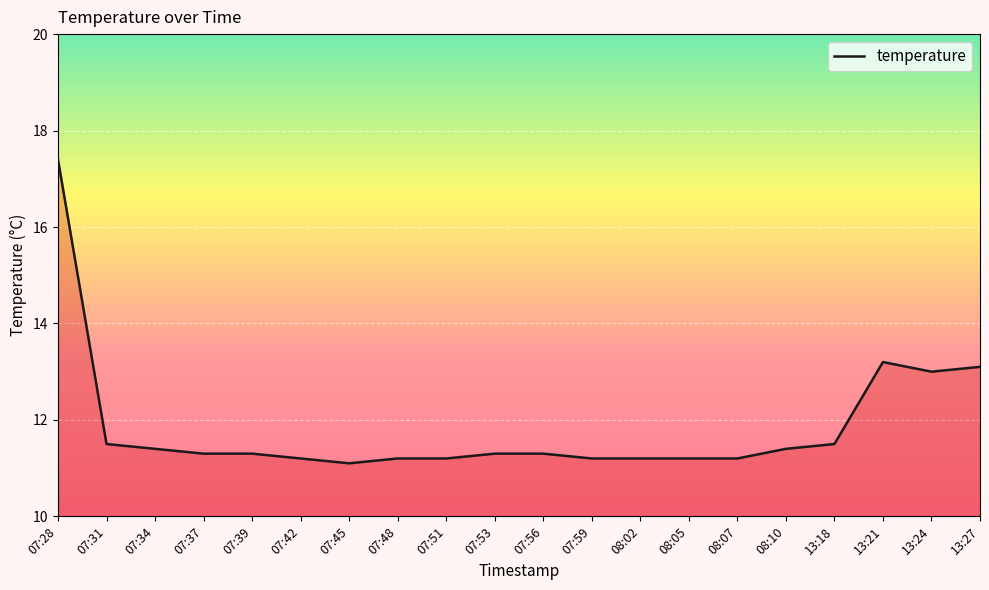

Count the number of categories in the chart.

20